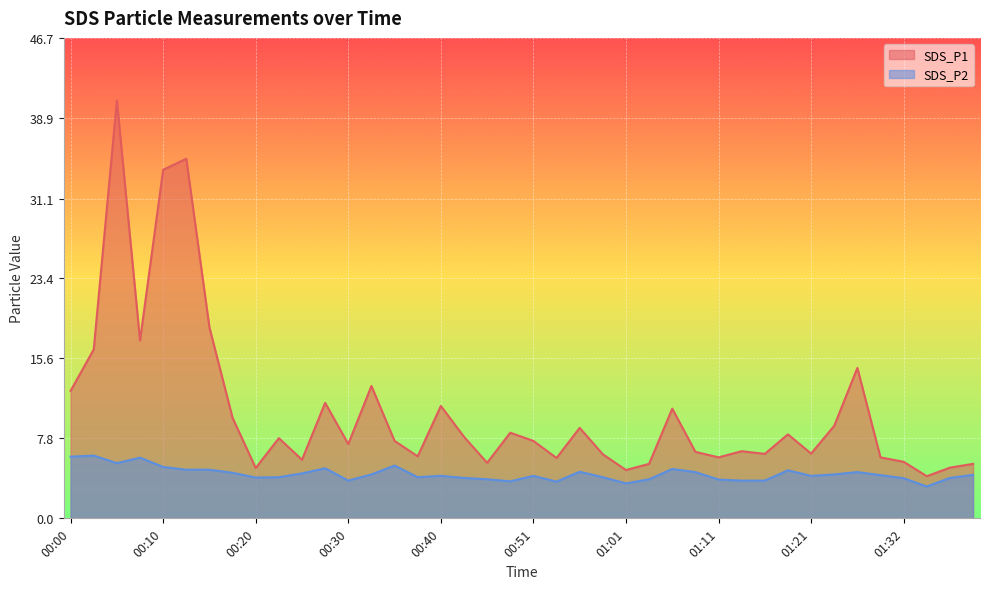

List the series in order of their overall mean, highest first.

SDS_P1, SDS_P2